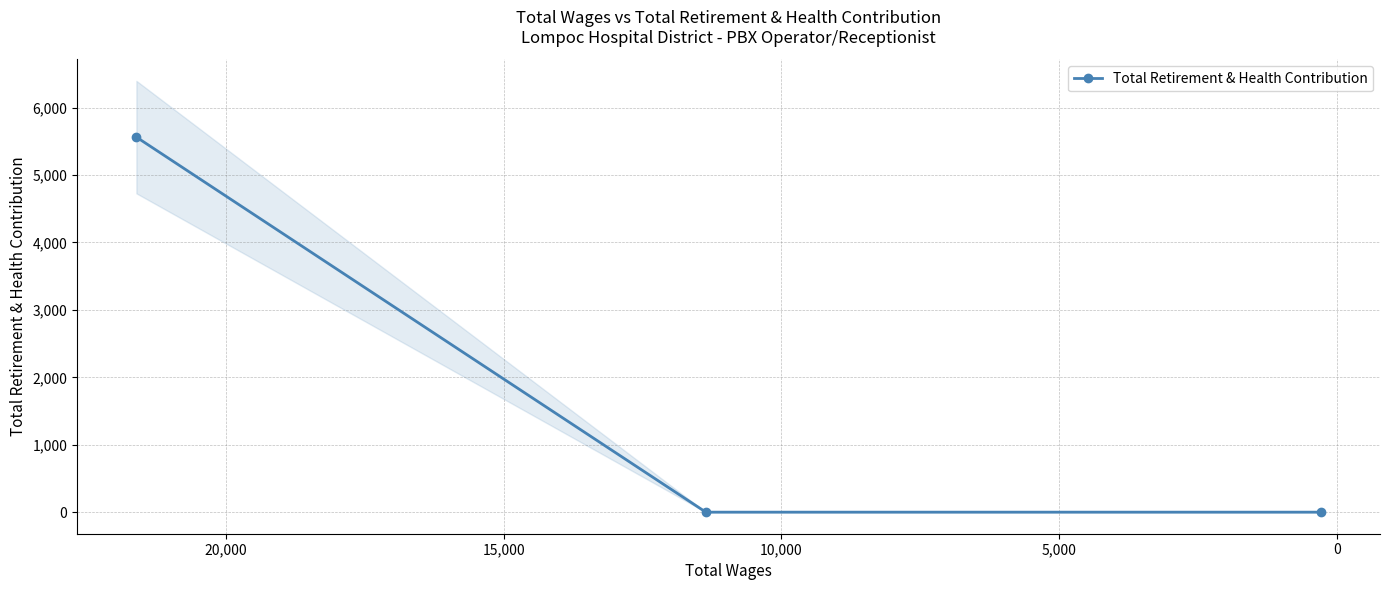

True or false: the data shows 0 at 5,000.

True